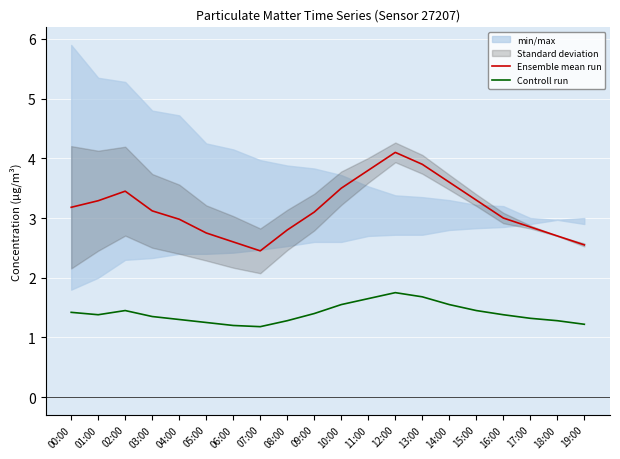

Count the Controll run values in the range 1 to 2.

20